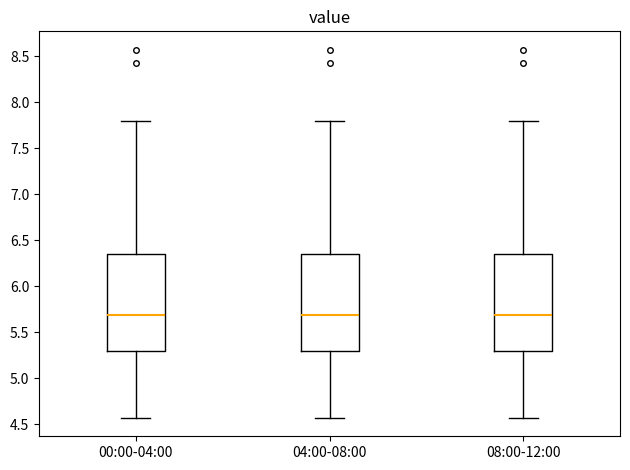

Reading left to right, read every box against the y-axis: the position of its median line, the range the box covers, and the ends of its whiskers. The values are not printed on the chart, so give them approximately, as read against the axis.

00:00-04:00: median 5.70, box 5.30 to 6.35, whiskers 4.55 to 7.80
04:00-08:00: median 5.70, box 5.30 to 6.35, whiskers 4.55 to 7.80
08:00-12:00: median 5.70, box 5.30 to 6.35, whiskers 4.55 to 7.80